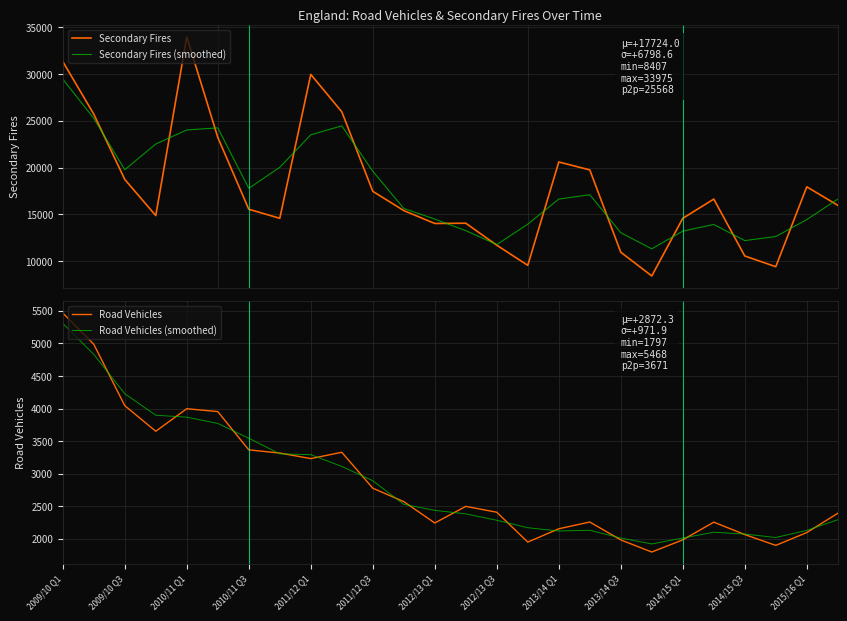

What is the minimum value for Secondary Fires?

8407